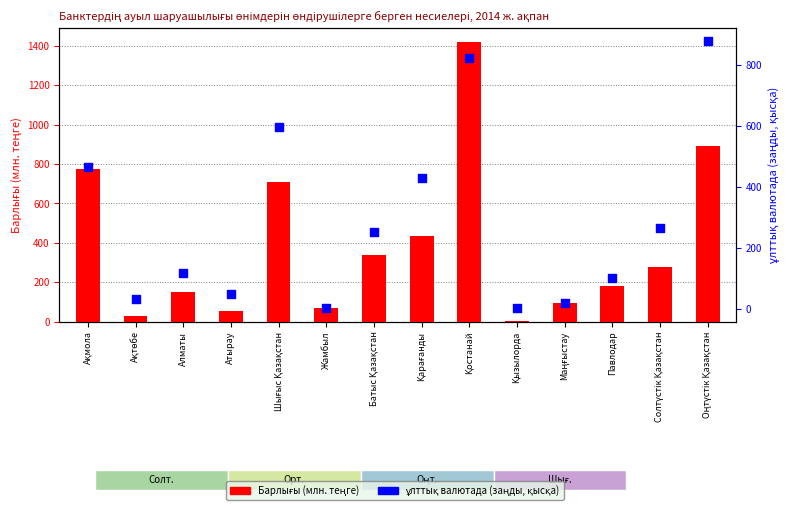

What are all the series names shown in the legend?

Барлығы (млн. теңге), ұлттық валютада (заңды, қысқа)